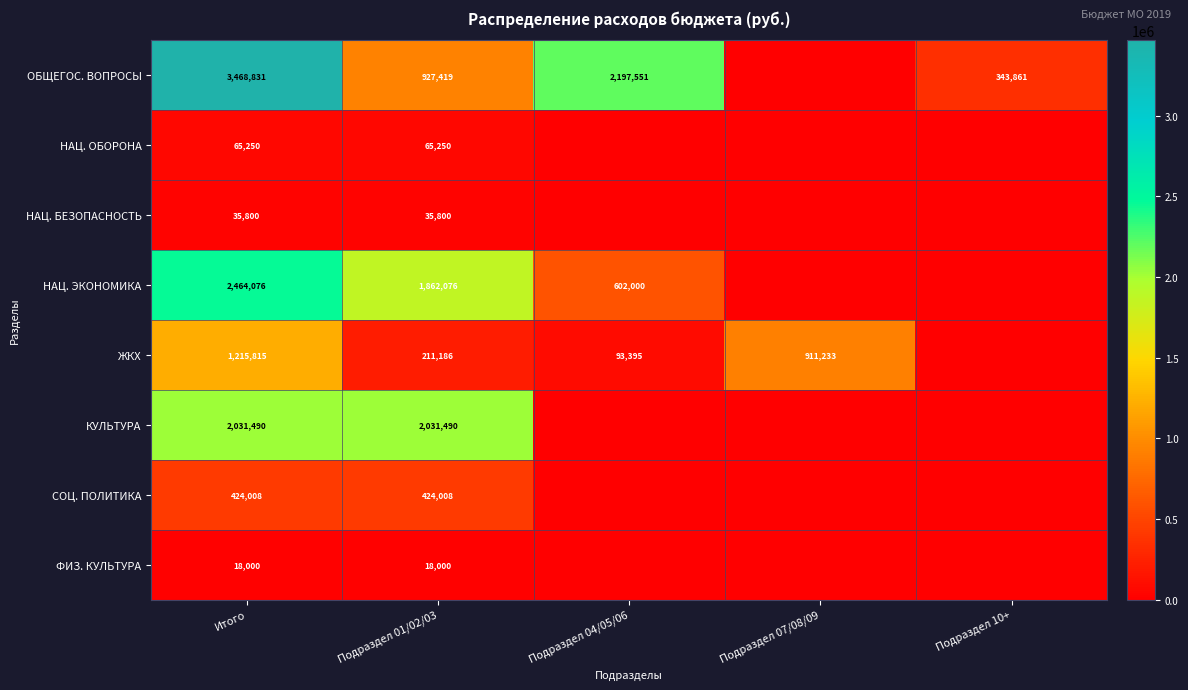

What is the spread (max minus min) of values at Подраздел 04/05/06?

2197550.7